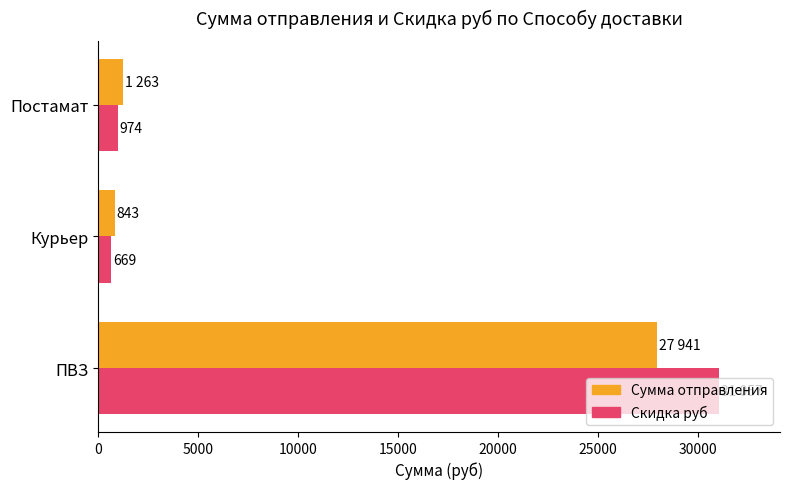

What is the total value across all series at ПВЗ?

58998